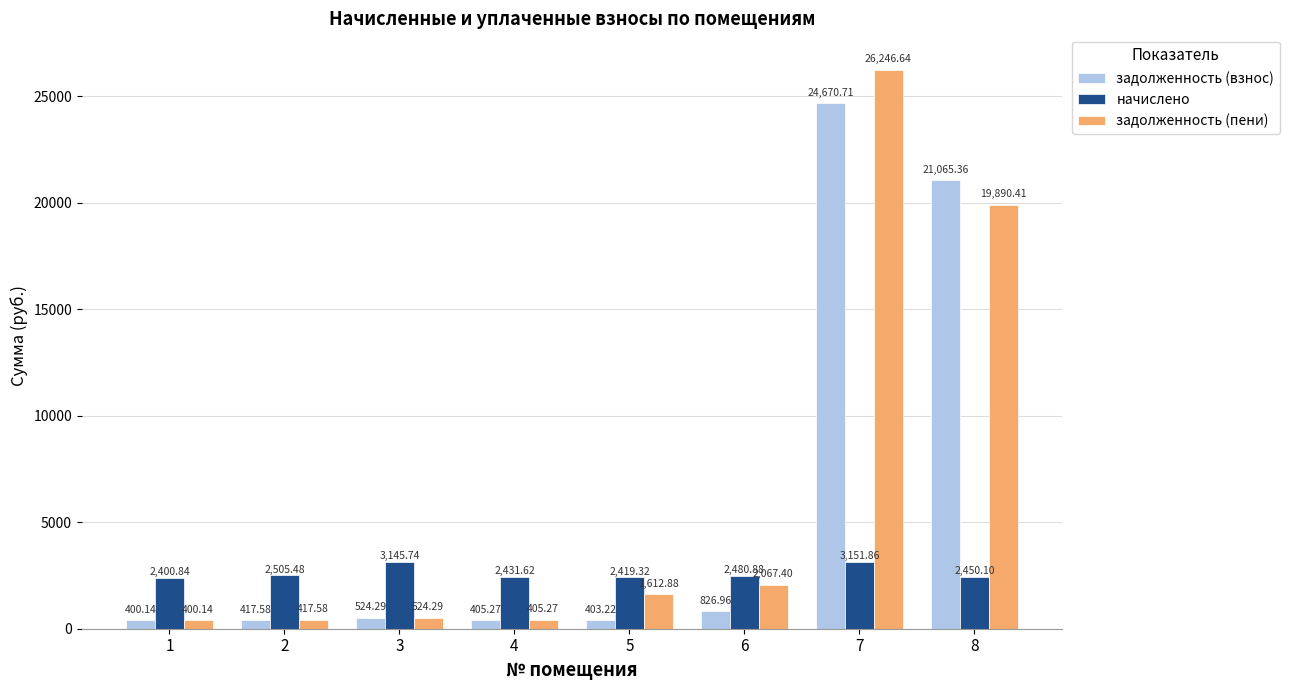

Reading left to right, transcribe all the data shown in this chart.

задолженность (взнос): 400.1	417.6	524.3	405.3	403.2	827.0	24670.7	21065.4
начислено: 2400.8	2505.5	3145.7	2431.6	2419.3	2480.9	3151.9	2450.1
задолженность (пени): 400.1	417.6	524.3	405.3	1612.9	2067.4	26246.6	19890.4